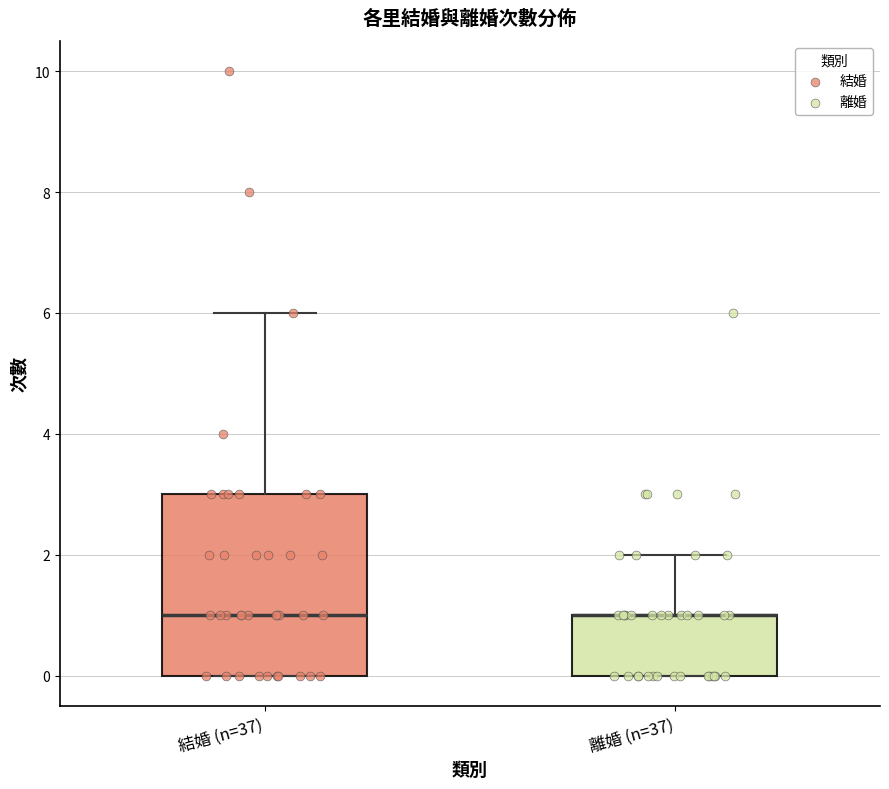

Reading left to right, transcribe this box plot: for each box, give where its median line is, the range the box spans, and where its two whiskers end, as read against the y-axis. The values are not printed on the chart, so give them approximately, as read against the axis.

結婚 (n=37): median 1, box 0 to 3, whiskers 0 to 6
離婚 (n=37): median 1 (drawn on the box's upper edge), box 0 to 1, whiskers 0 to 2